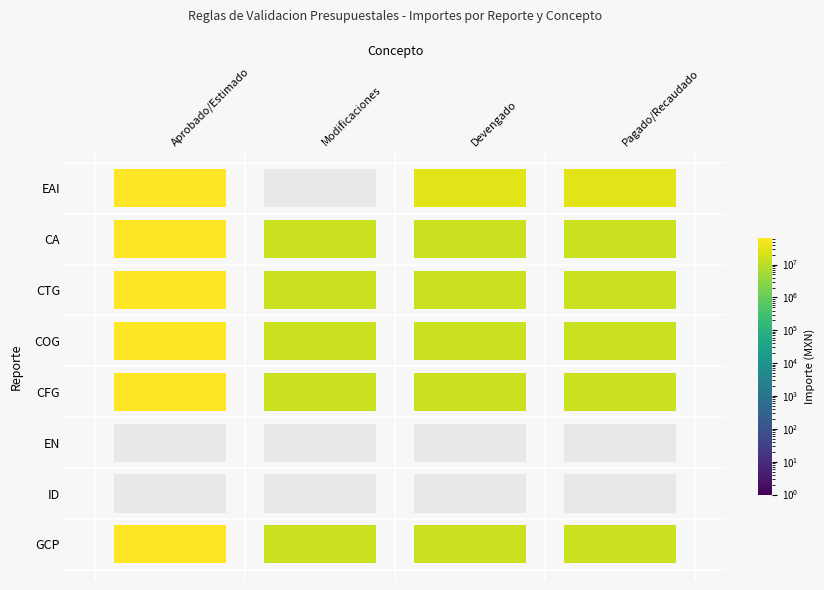

The EAI series shows 0.0 at Modificaciones. True or false?

True